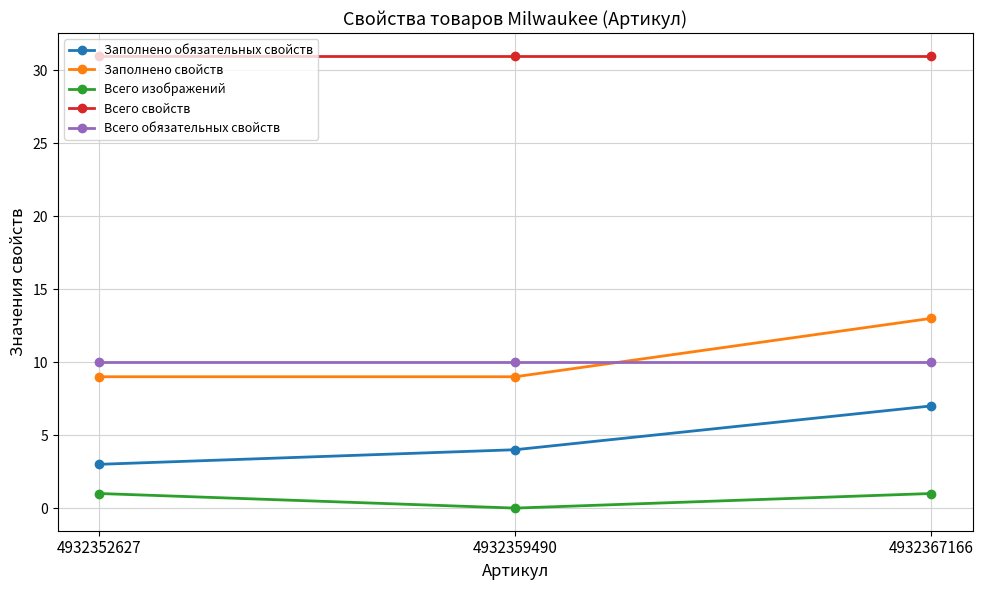

List the series in order of their peak value, lowest first.

Всего изображений, Заполнено обязательных свойств, Всего обязательных свойств, Заполнено свойств, Всего свойств